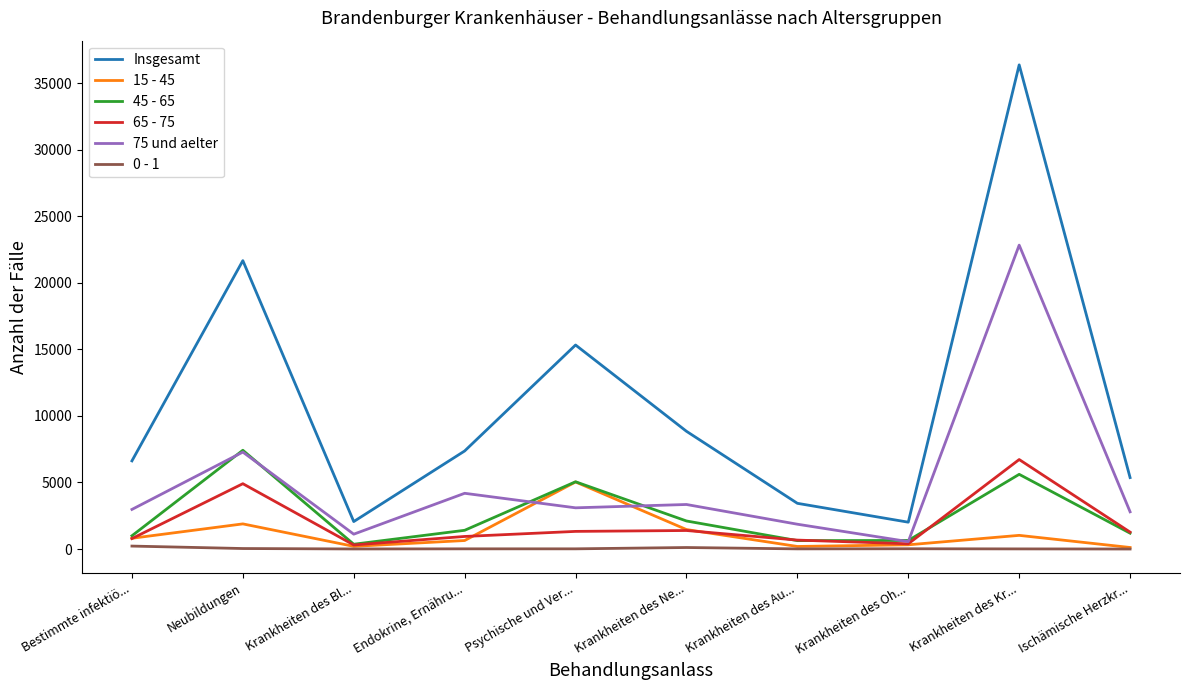

Which series has the largest total across all categories?

Insgesamt